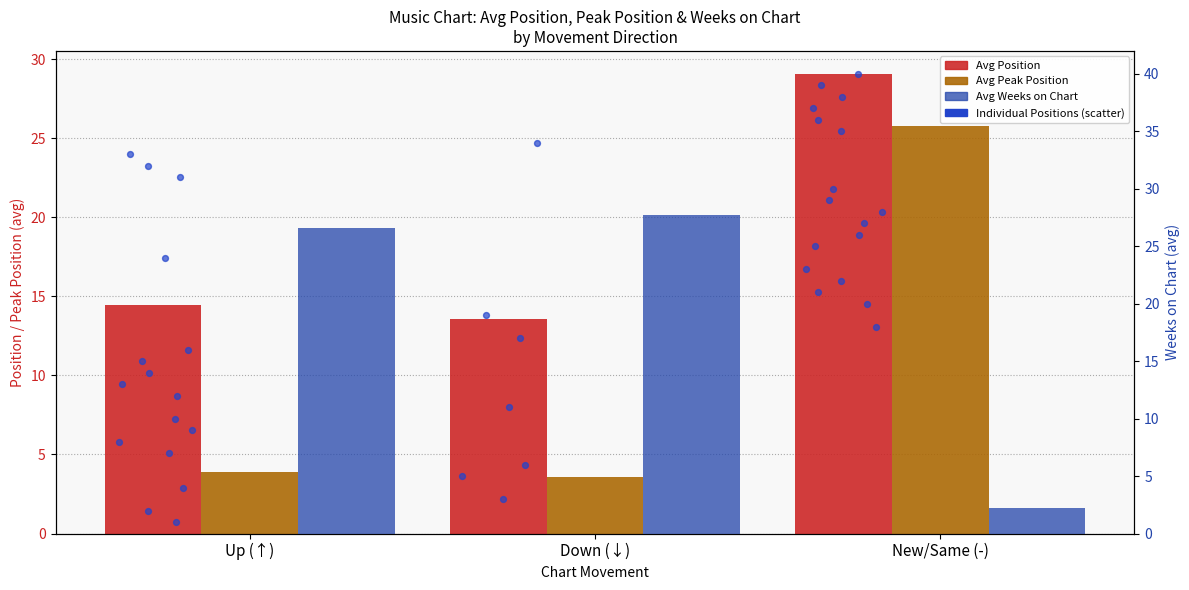

At which category is the sum across all series the highest?

New/Same (-)